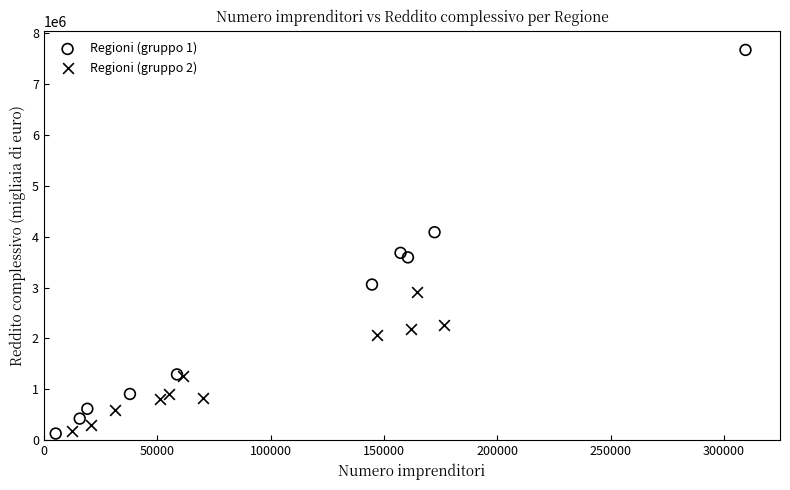

What are all the series names shown in the legend?

Regioni (gruppo 1), Regioni (gruppo 2)